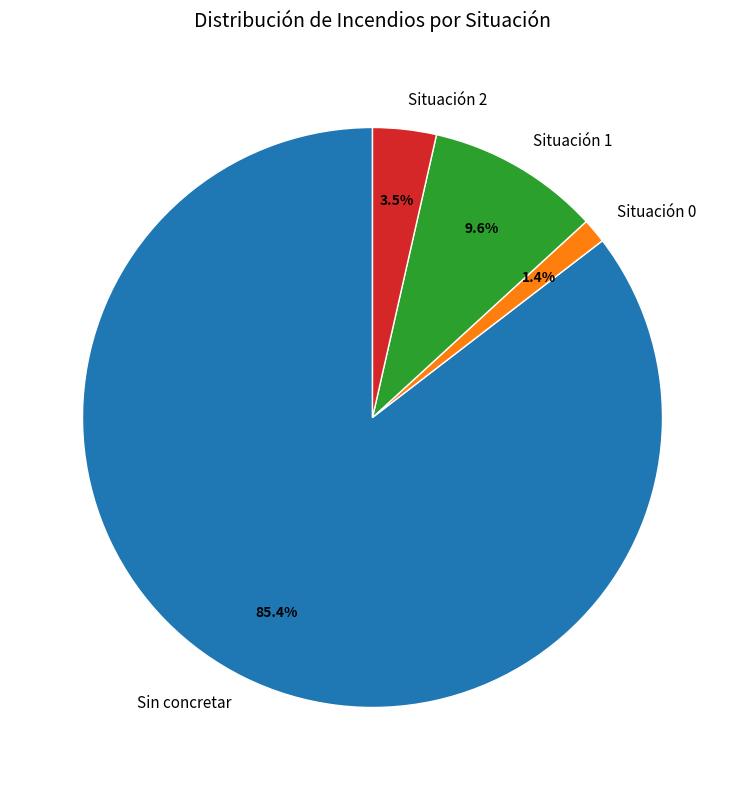

To the nearest percent, what is the combined percentage of Situación 1 and Situación 0?

11%